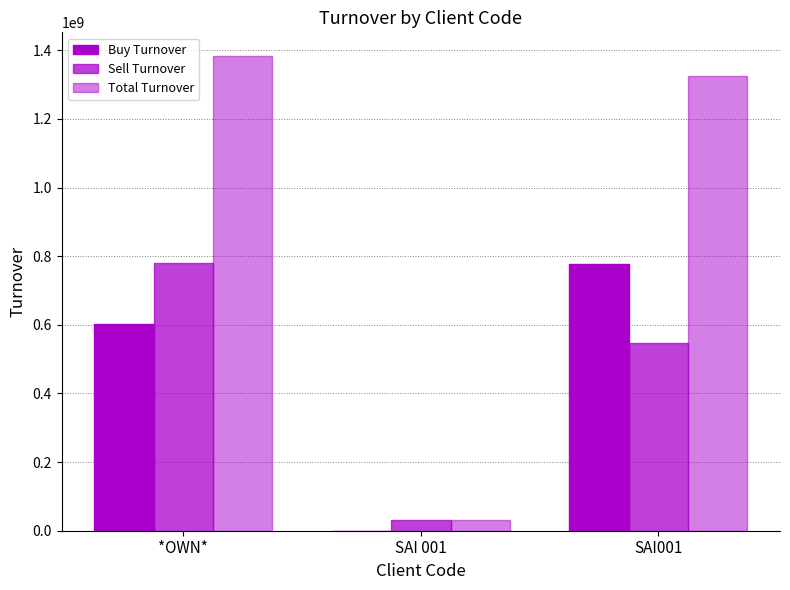

How many groups of bars are there?

3